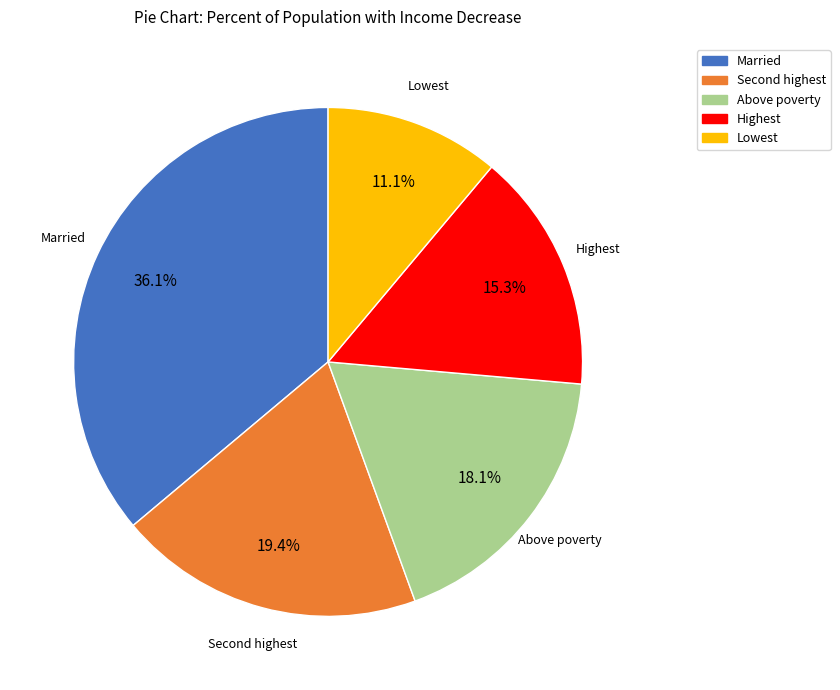

Count the number of slices in the pie.

5